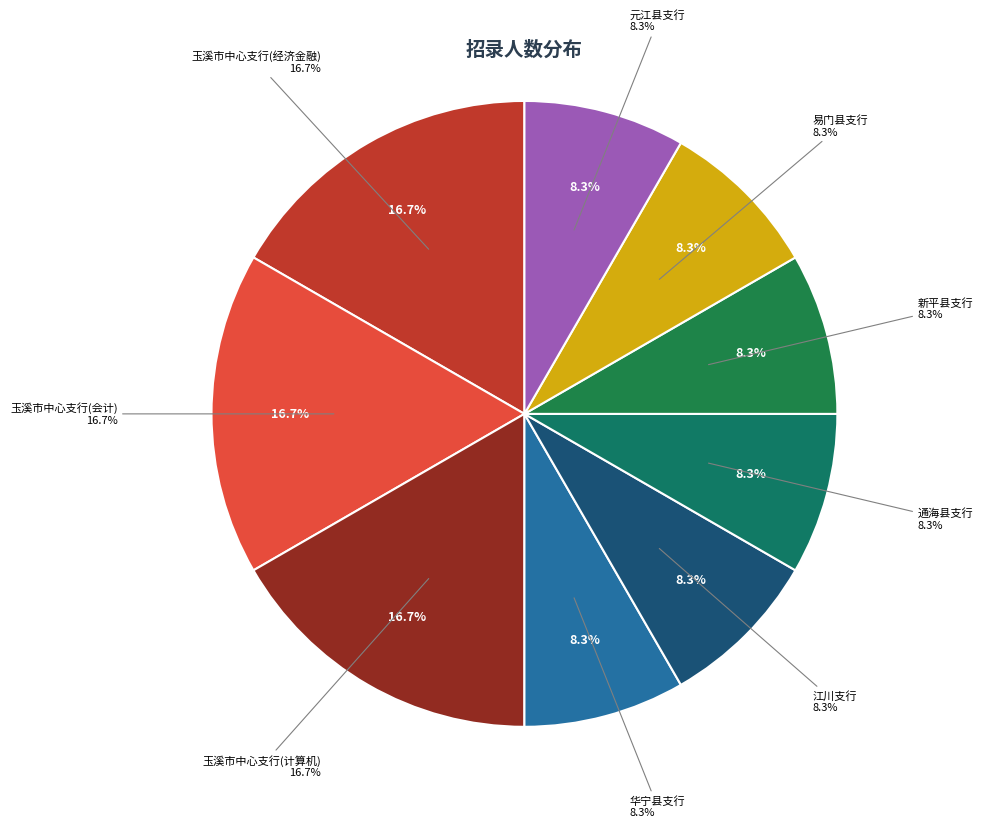

Is it true that 通海县支行 is 19% of the pie?

False